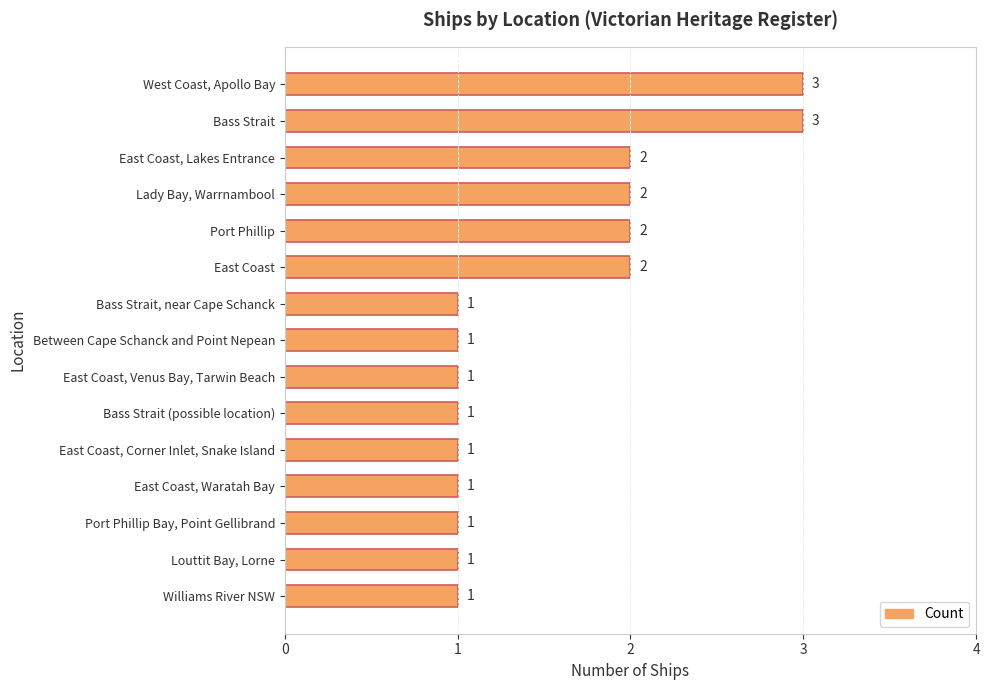

What is the sum of all values?

23